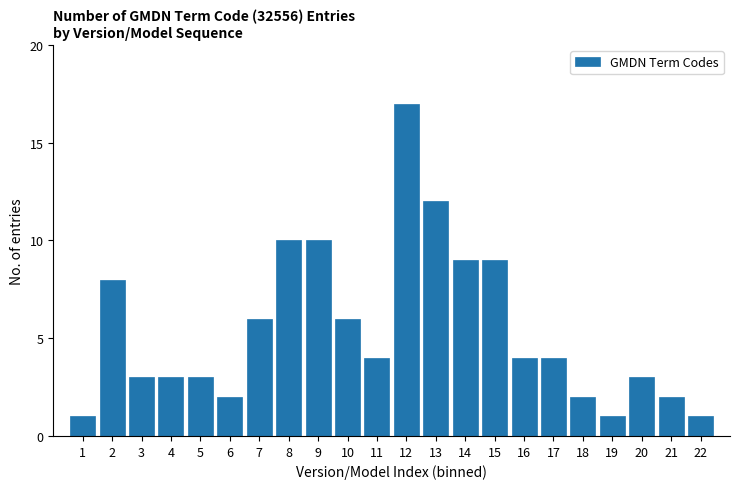

Reading left to right, transcribe all the data shown in this chart.

1	8	3	3	3	2	6	10	10	6	4	17	12	9	9	4	4	2	1	3	2	1